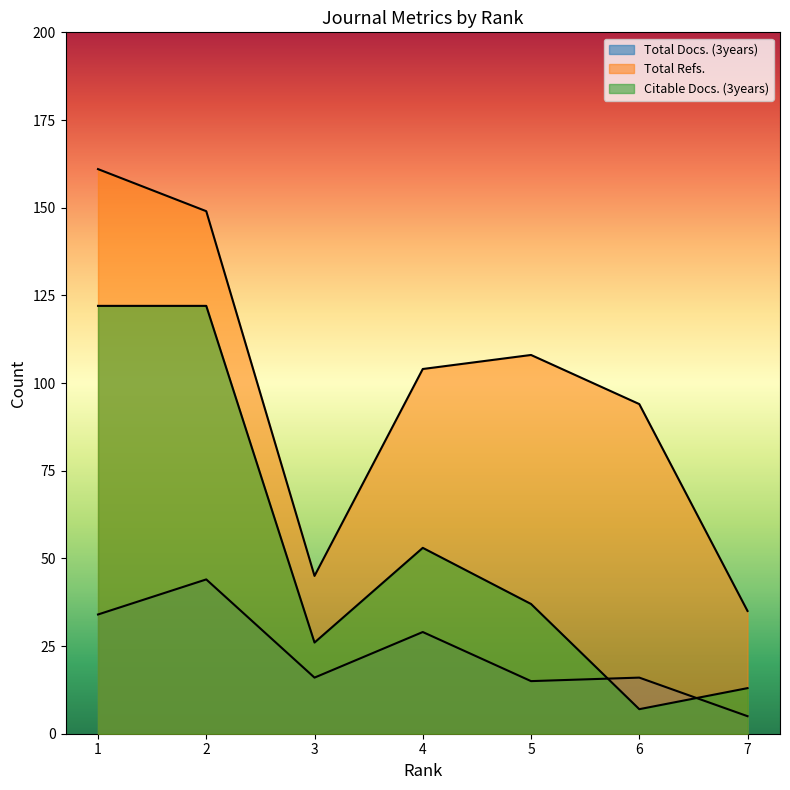

Where is Total Docs. (3years) nearest to the value 24?

4